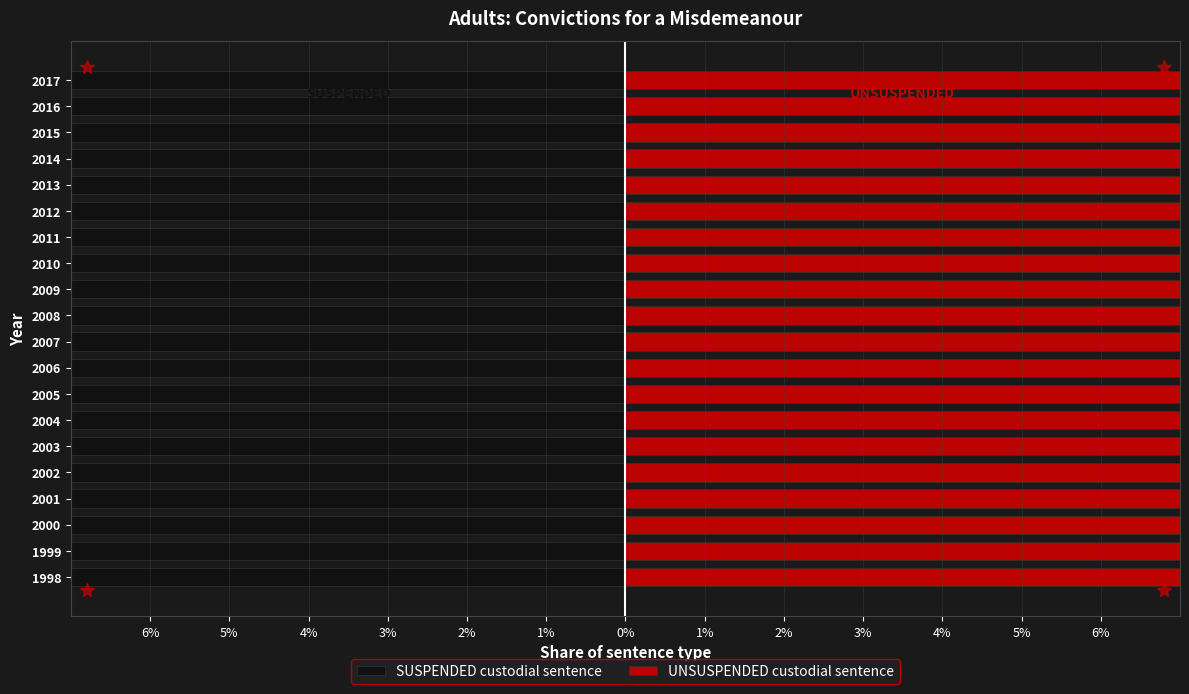

List the series in order of their overall mean, lowest first.

SUSPENDED custodial sentence, UNSUSPENDED custodial sentence